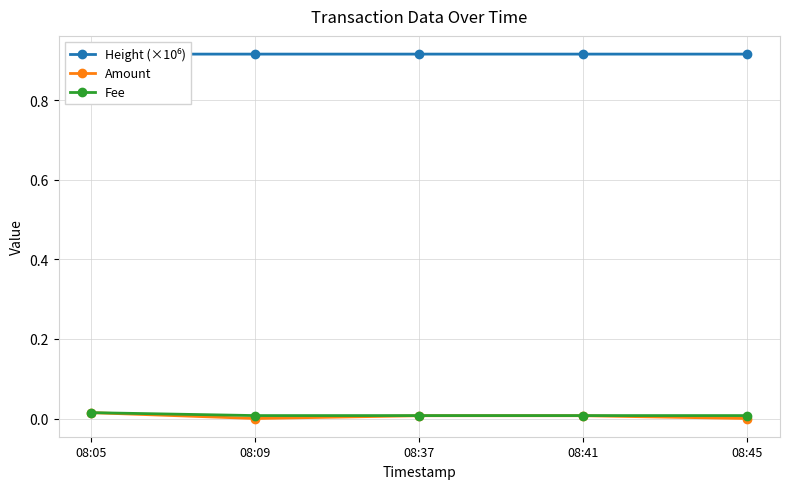

Reading left to right, list all the values displayed in this chart.

Height (×10⁶): 0.9	0.9	0.9	0.9	0.9
Amount: 0.0	0.0	0.0	0.0	0.0
Fee: 0.0	0.0	0.0	0.0	0.0